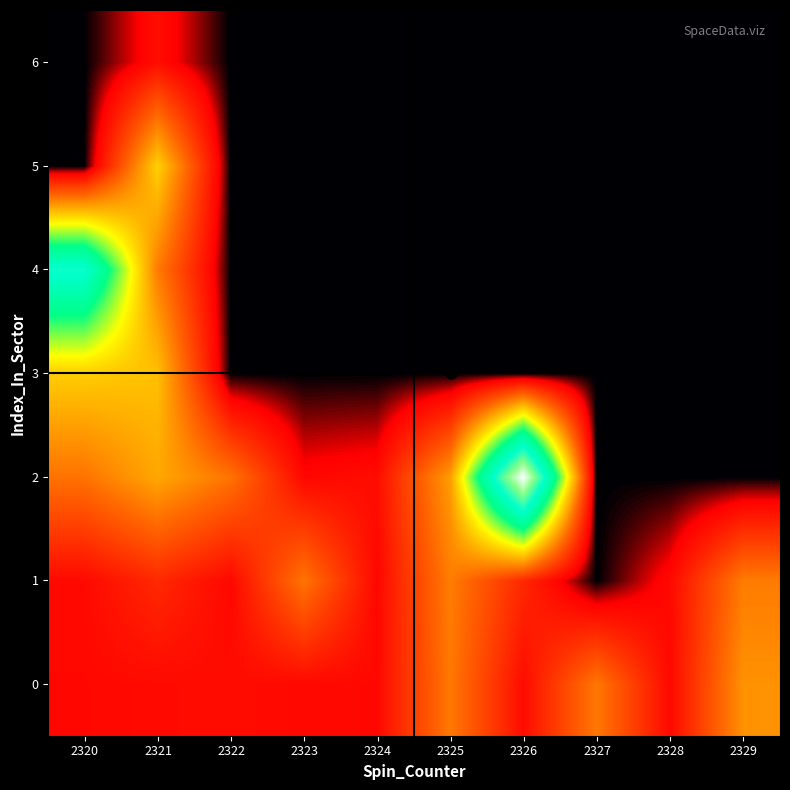

Between 2323 and 2328, which series saw the biggest shift?

1